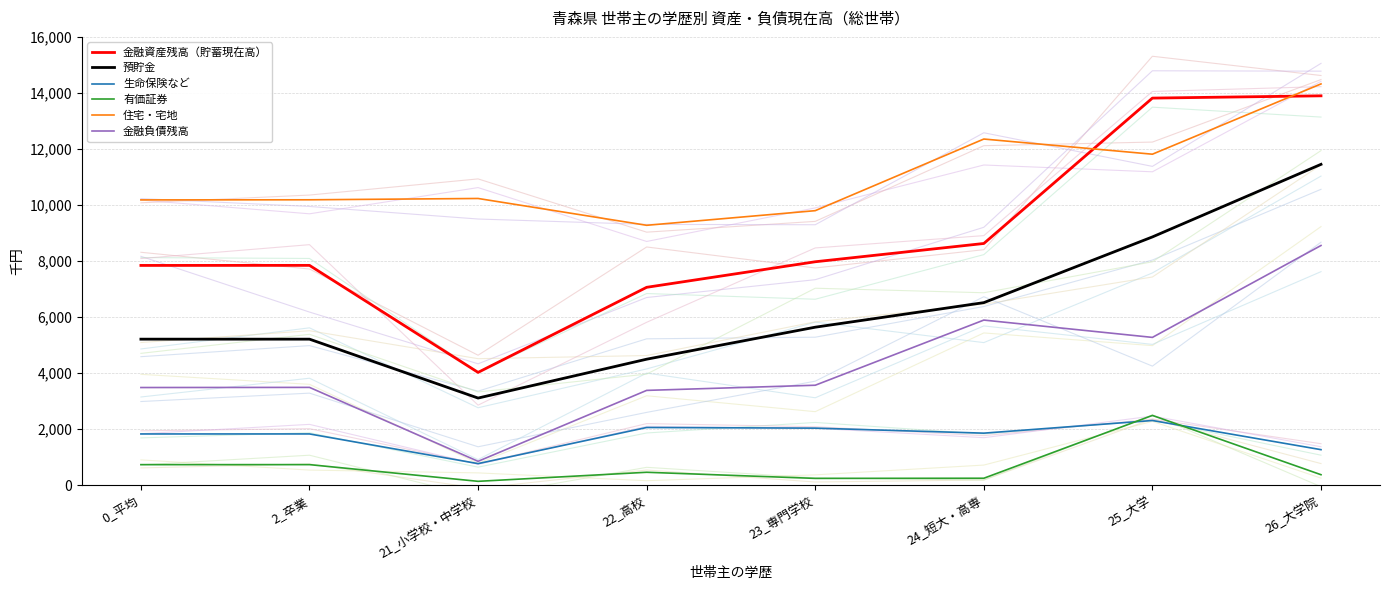

What position from the right is 22_高校?

5